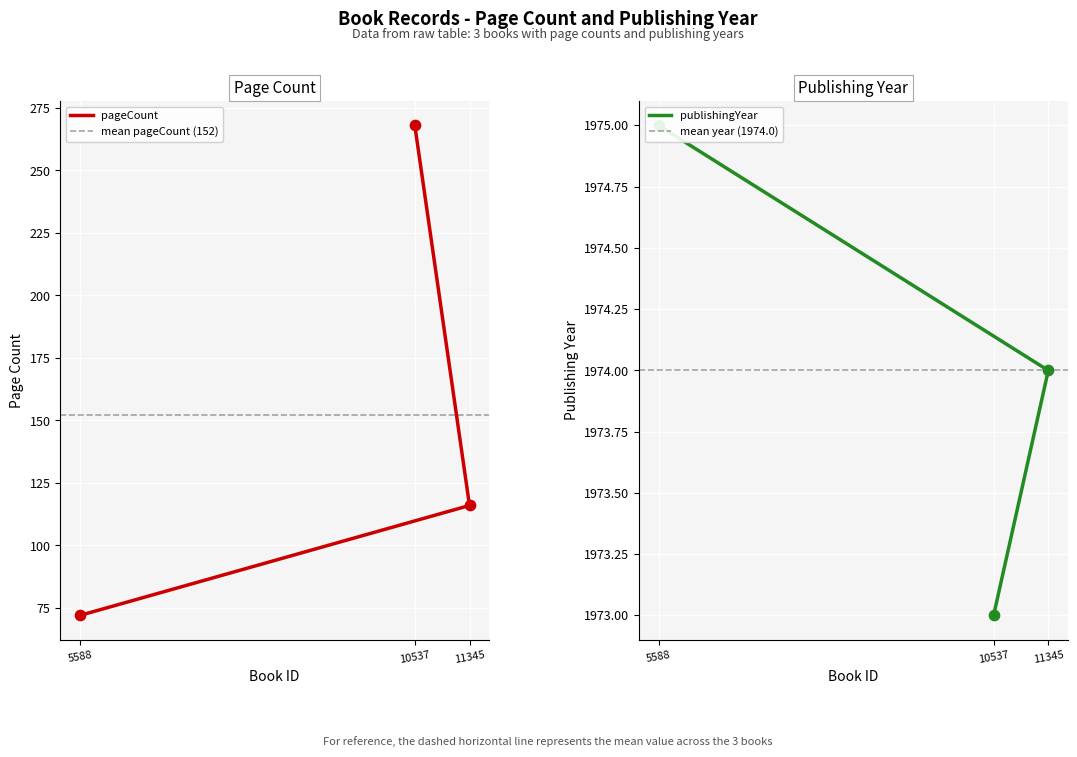

What is the total value across all series at 5588?

2047